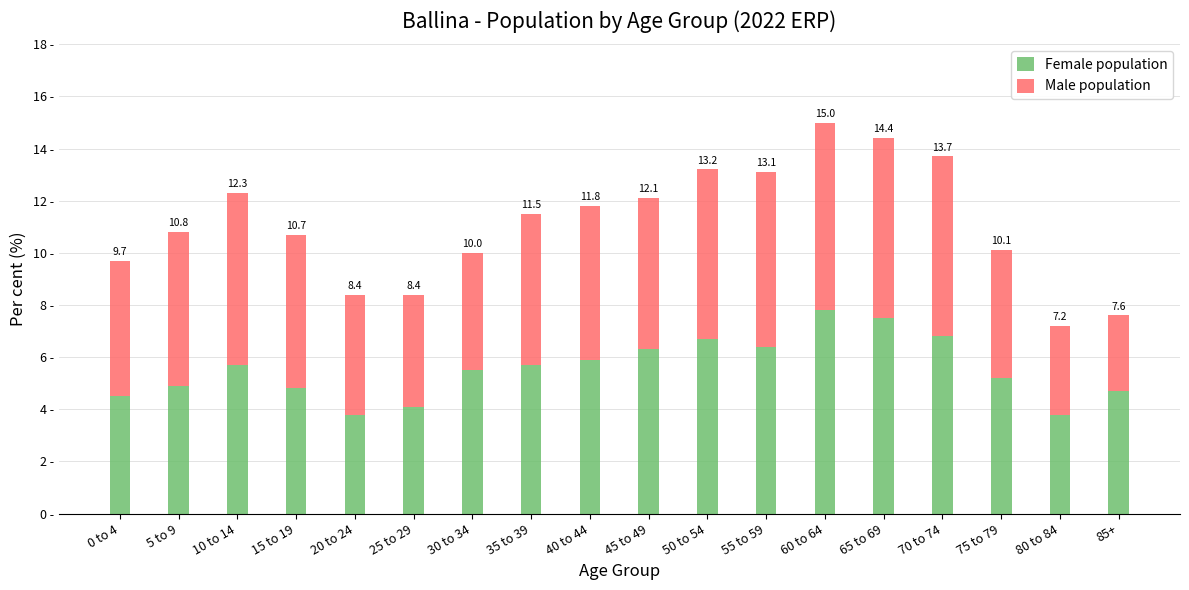

Are the bars grouped side by side (vs. stacked)?

No